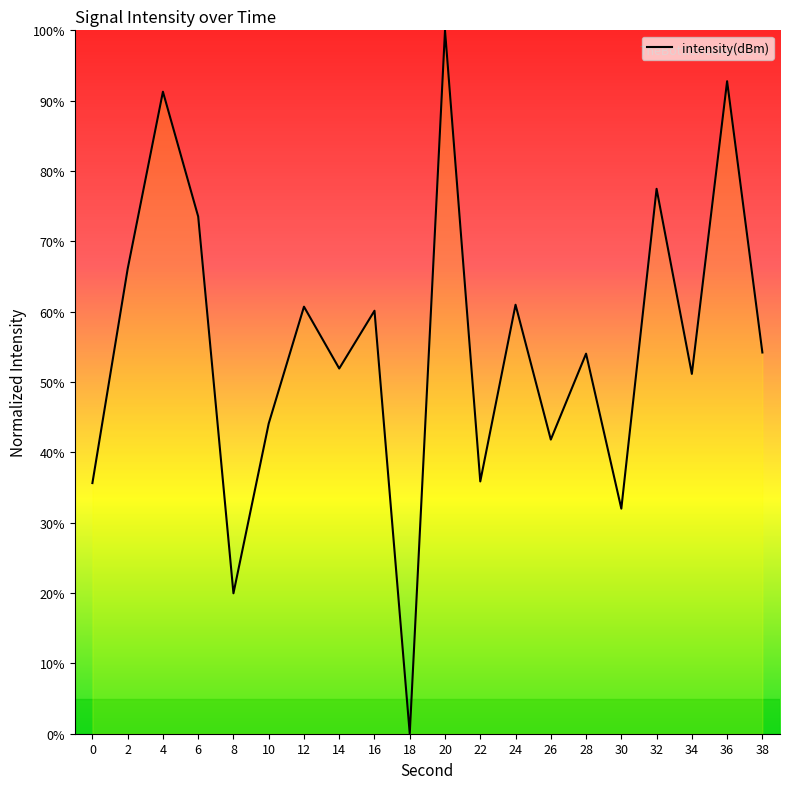

What is the ratio of the value at 26 to the value at 38?

0.8